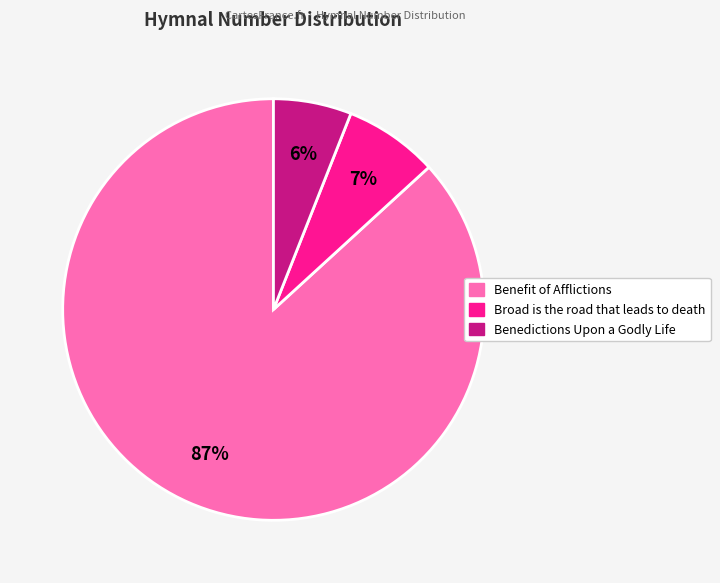

Is there any slice that represents more than half of the pie?

Yes